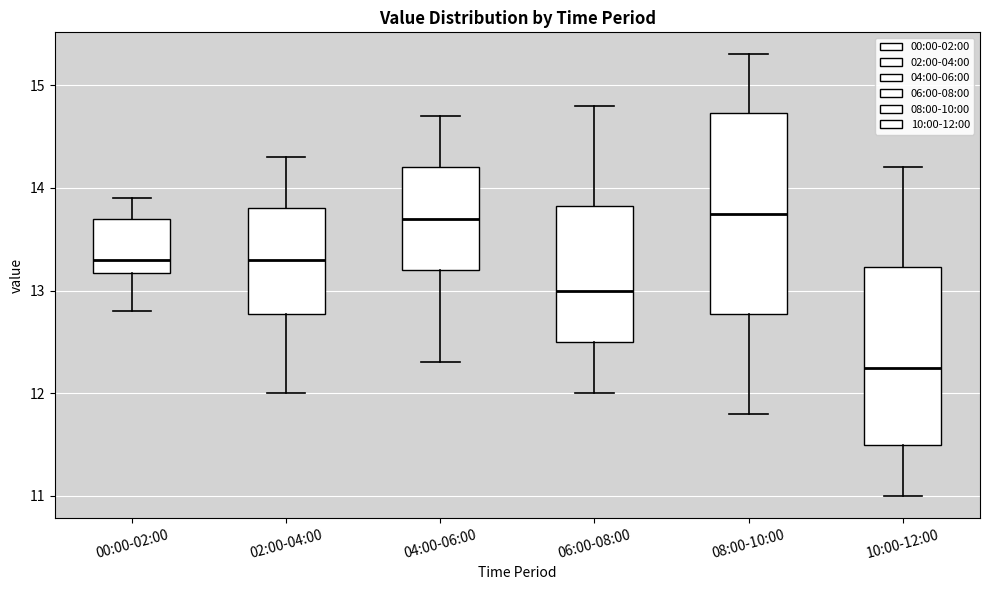

Reading left to right, transcribe this box plot: for each box, give where its median line is, the range the box spans, and where its two whiskers end, as read against the y-axis. The values are not printed on the chart, so give them approximately, as read against the axis.

00:00-02:00: median 13.3, box 13.2 to 13.7, whiskers 12.8 to 13.9
02:00-04:00: median 13.3, box 12.8 to 13.8, whiskers 12.0 to 14.3
04:00-06:00: median 13.7, box 13.2 to 14.2, whiskers 12.3 to 14.7
06:00-08:00: median 13.0, box 12.5 to 13.8, whiskers 12.0 to 14.8
08:00-10:00: median 13.8, box 12.8 to 14.7, whiskers 11.8 to 15.3
10:00-12:00: median 12.3, box 11.5 to 13.2, whiskers 11.0 to 14.2